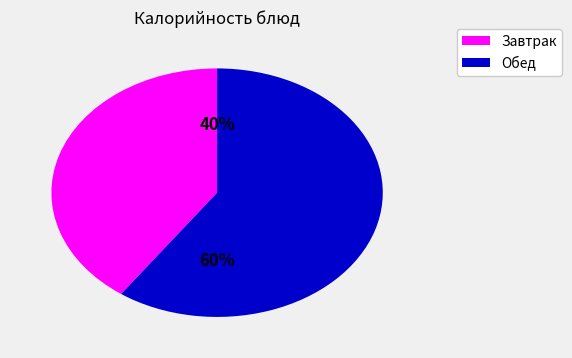

To the nearest percent, what is the difference between the largest and smallest slice percentages?

20%